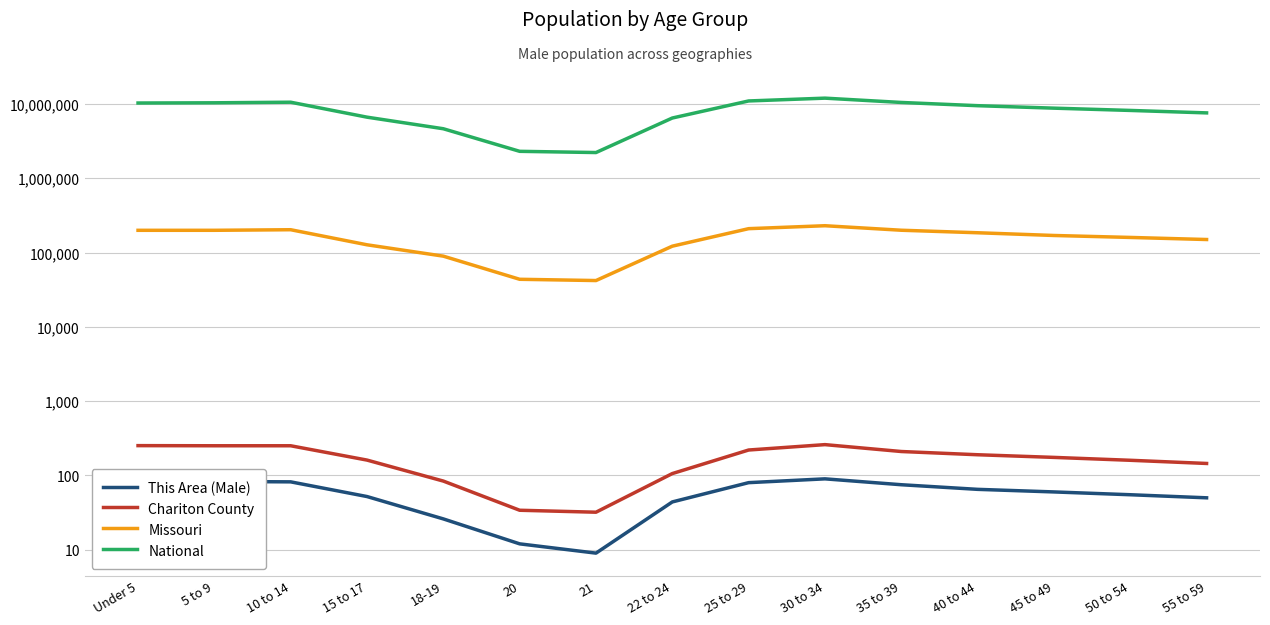

At 40 to 44, list the series in order from largest to smallest.

National, Missouri, Chariton County, This Area (Male)